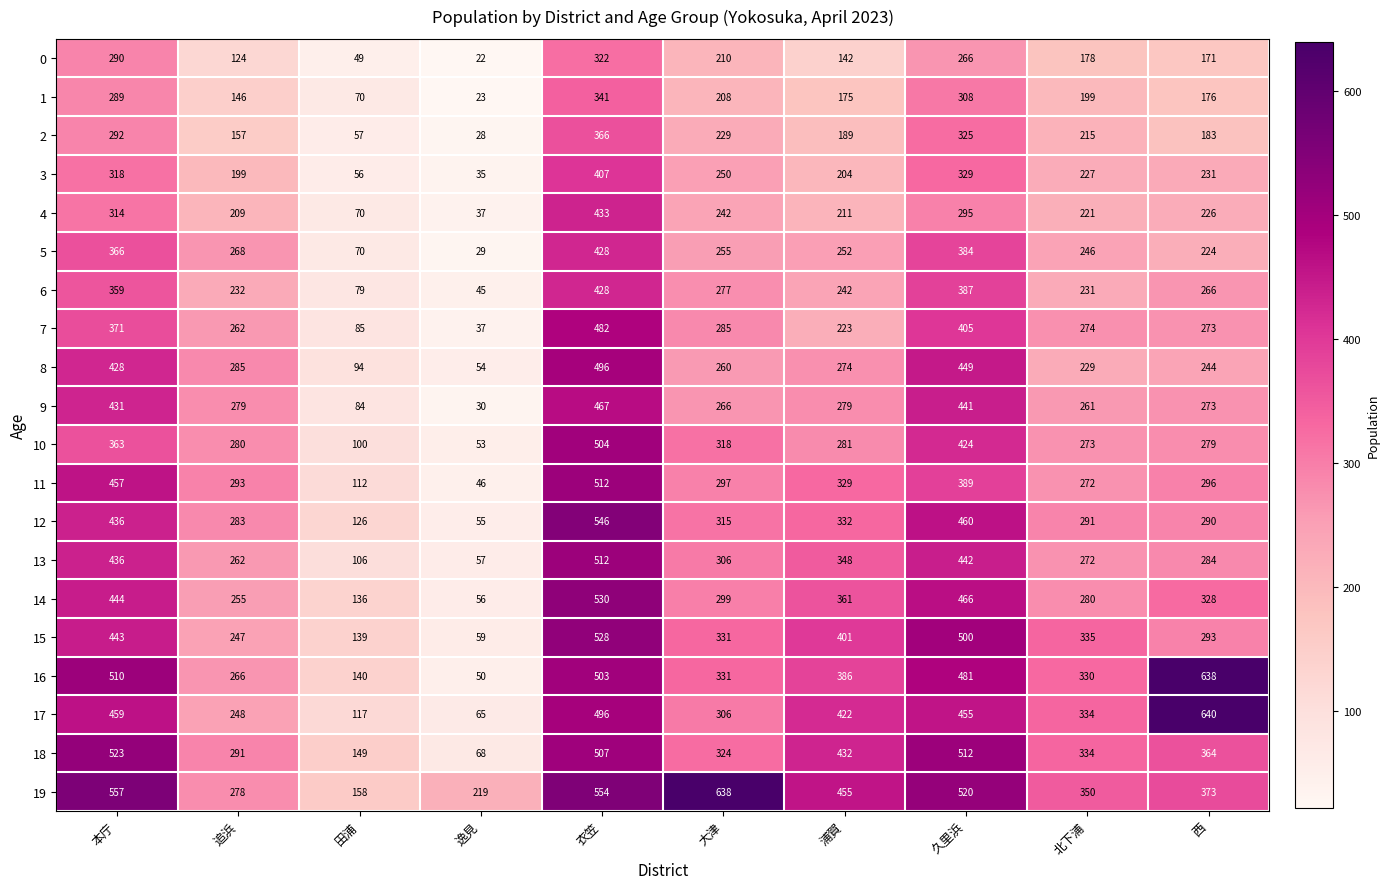

The value of 10 at 本庁 is 79. True or false?

False